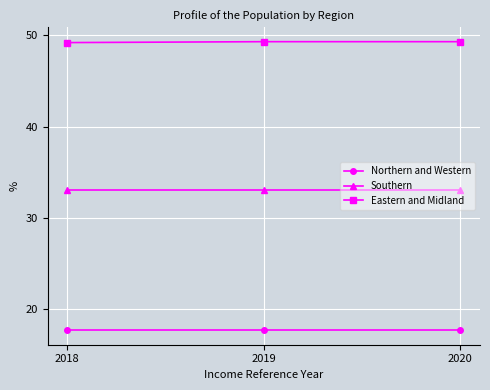

What is the greatest value displayed?

49.3